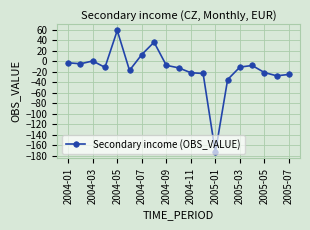

What is the minimum value shown in the chart?

-173.3